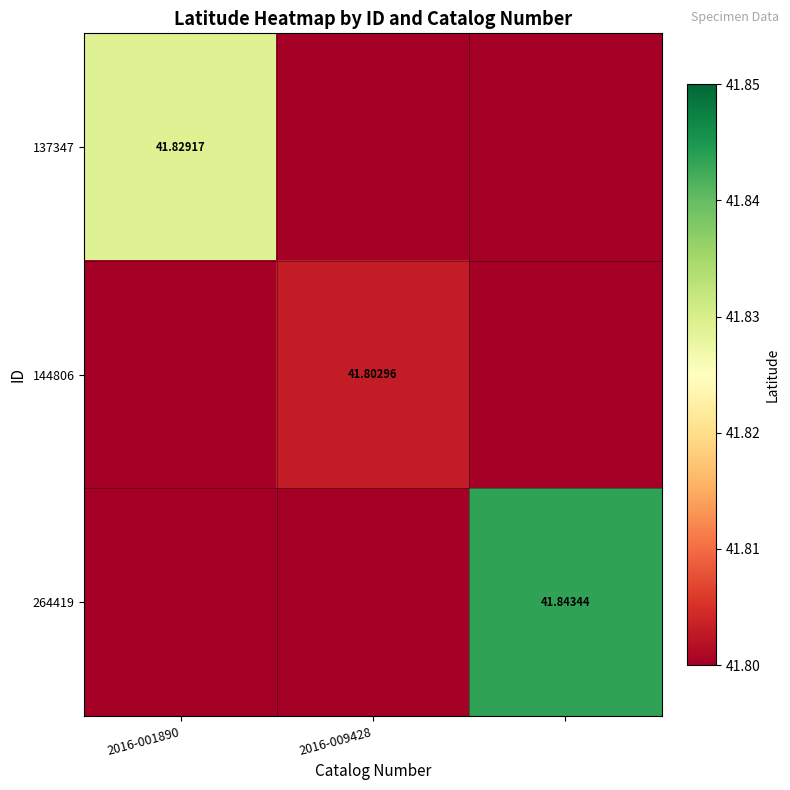

What is the minimum value for 264419?

41.8